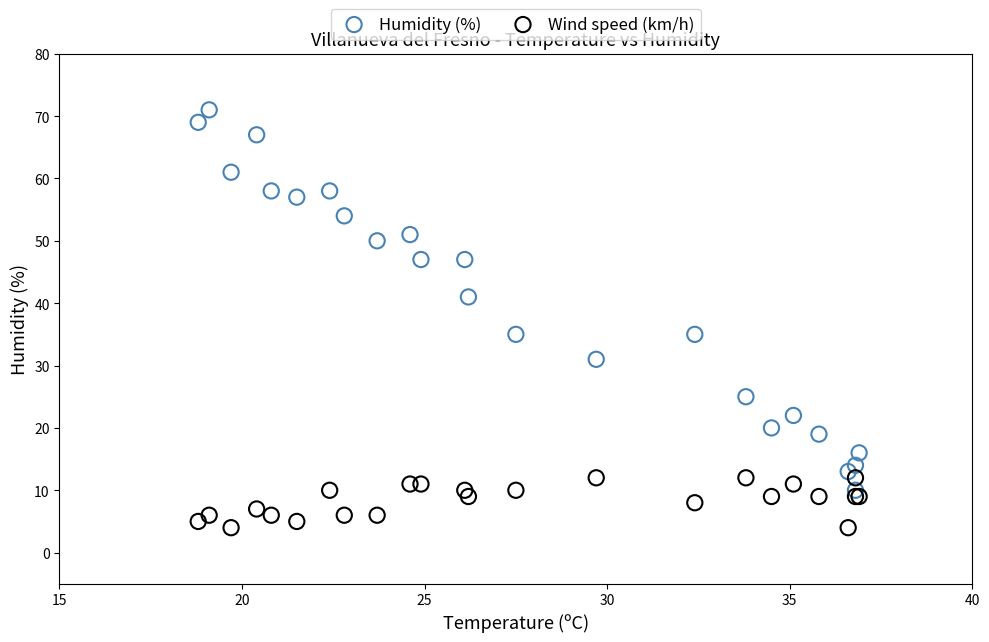

Which series reaches the maximum Y coordinate?

Humidity (%)